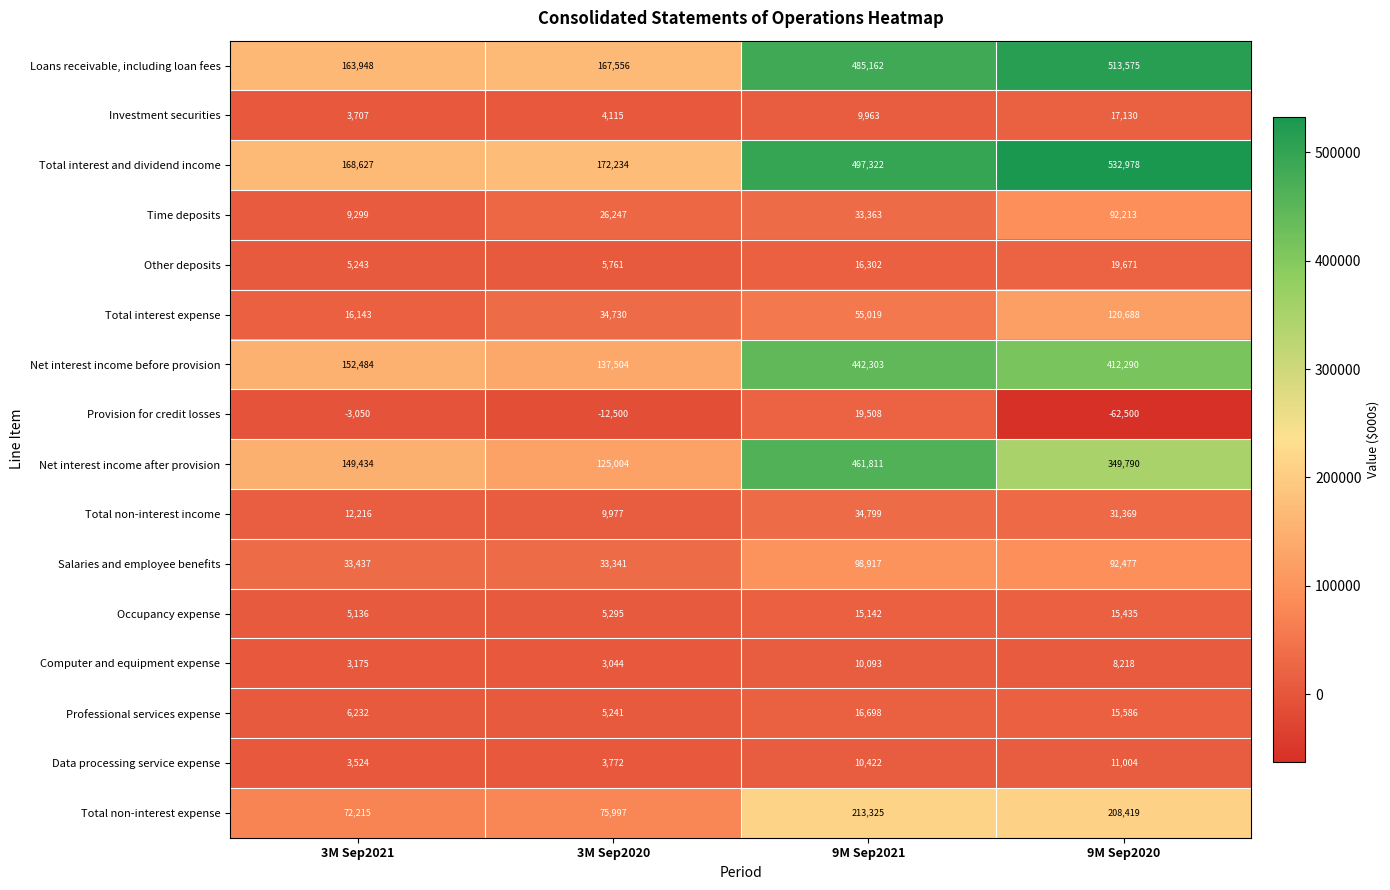

Count the Provision for credit losses values in the range -12500 to 19508.

3